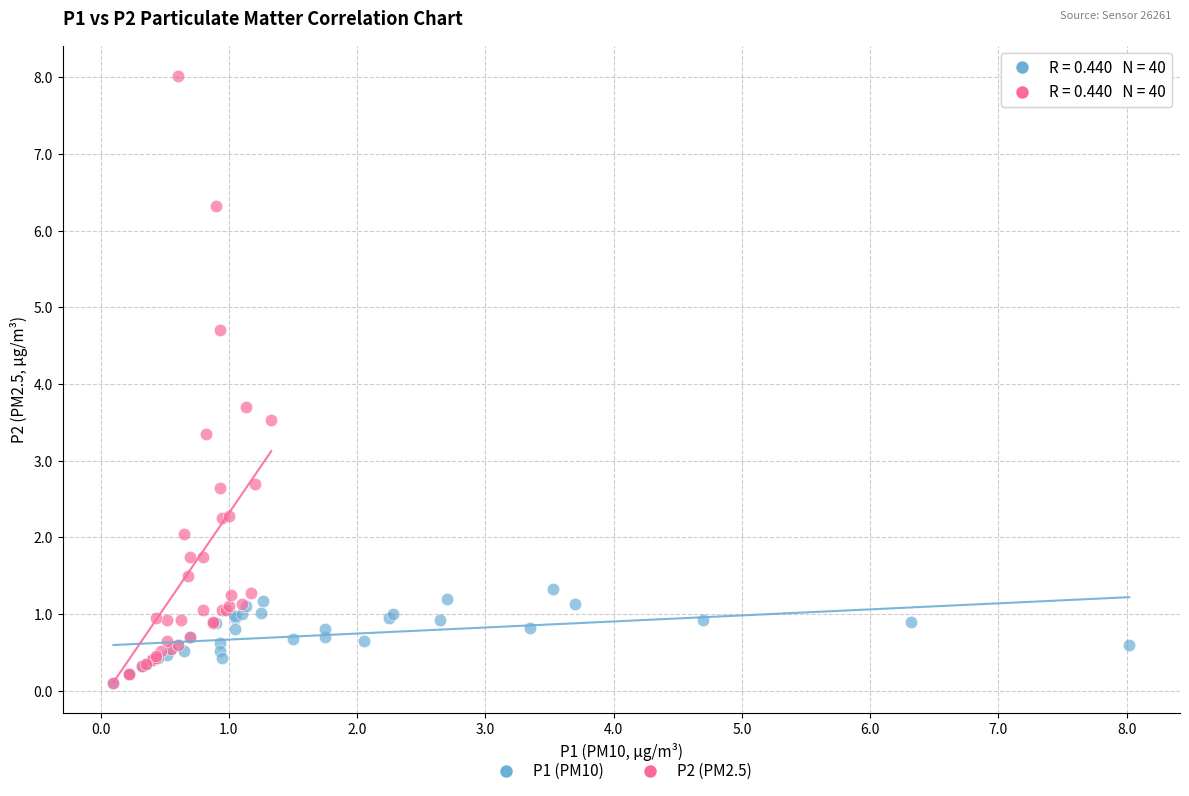

Which series has the largest Y range (max minus min)?

P2 (PM2.5)